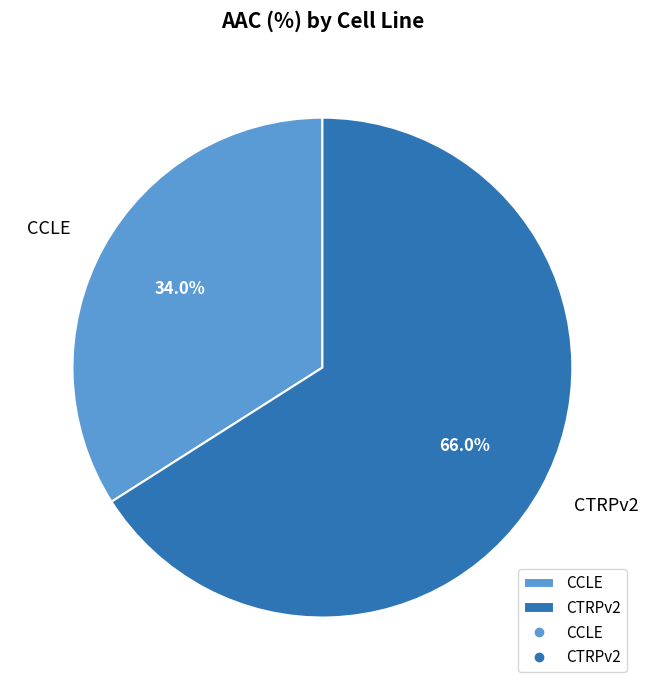

What is the ratio of the value at CTRPv2 to the value at CCLE?

1.9